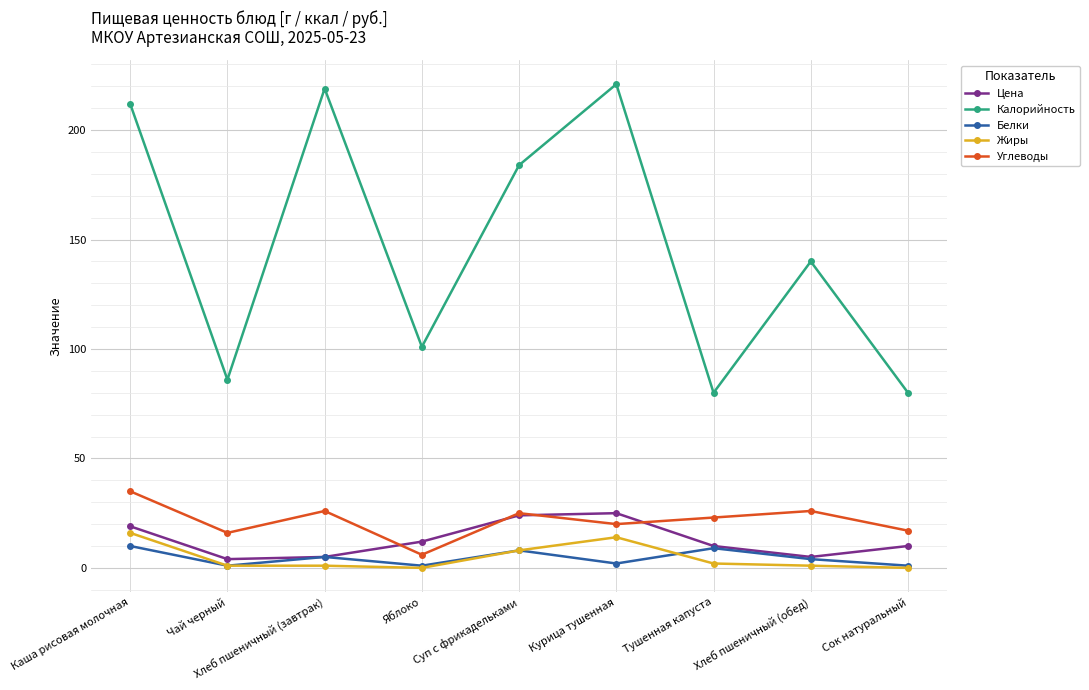

How many categories are shown in the chart?

9